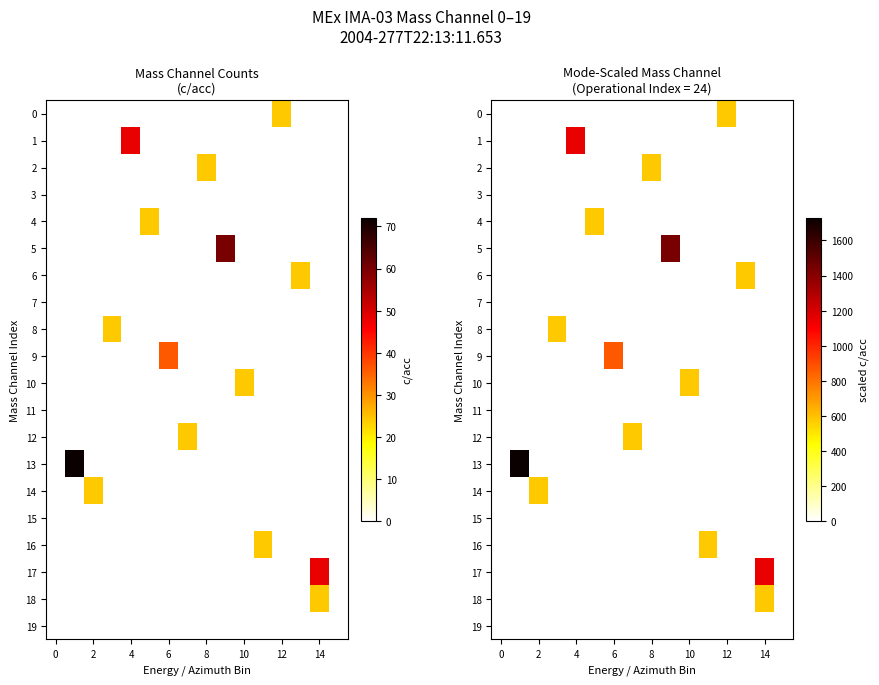

What is the maximum value shown in the chart?

1728